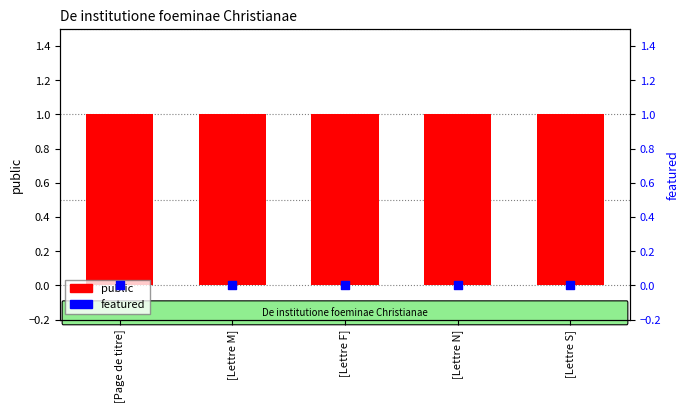

Which series has the largest total across all categories?

public